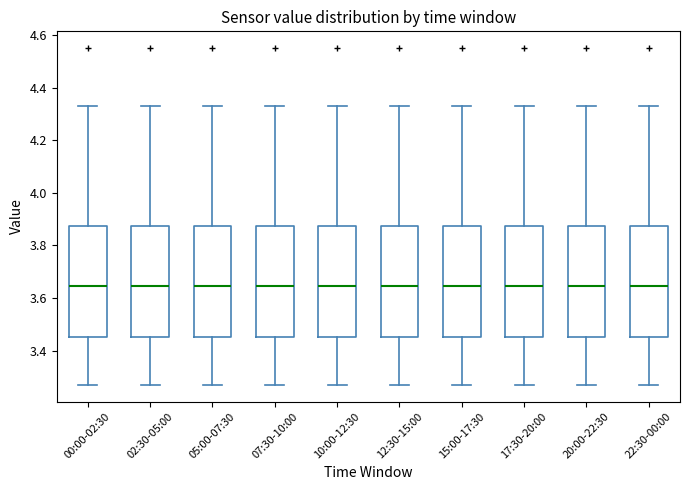

Reading left to right, transcribe this box plot: for each box, give where its median line is, the range the box spans, and where its two whiskers end, as read against the y-axis. The values are not printed on the chart, so give them approximately, as read against the axis.

00:00-02:30: median 3.64, box 3.46 to 3.88, whiskers 3.28 to 4.34
02:30-05:00: median 3.64, box 3.46 to 3.88, whiskers 3.28 to 4.34
05:00-07:30: median 3.64, box 3.46 to 3.88, whiskers 3.28 to 4.34
07:30-10:00: median 3.64, box 3.46 to 3.88, whiskers 3.28 to 4.34
10:00-12:30: median 3.64, box 3.46 to 3.88, whiskers 3.28 to 4.34
12:30-15:00: median 3.64, box 3.46 to 3.88, whiskers 3.28 to 4.34
15:00-17:30: median 3.64, box 3.46 to 3.88, whiskers 3.28 to 4.34
17:30-20:00: median 3.64, box 3.46 to 3.88, whiskers 3.28 to 4.34
20:00-22:30: median 3.64, box 3.46 to 3.88, whiskers 3.28 to 4.34
22:30-00:00: median 3.64, box 3.46 to 3.88, whiskers 3.28 to 4.34